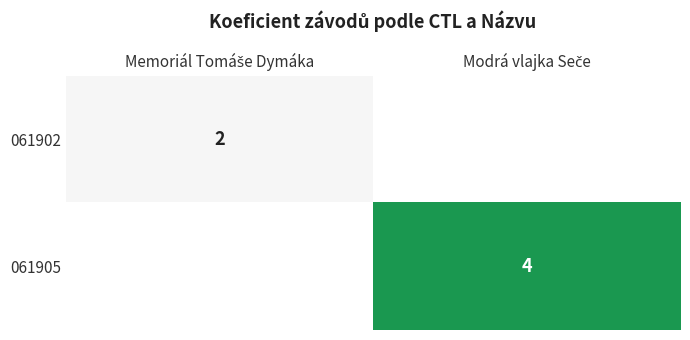

Rank the categories by 061905 value from lowest to highest.

Memoriál Tomáše Dymáka, Modrá vlajka Seče